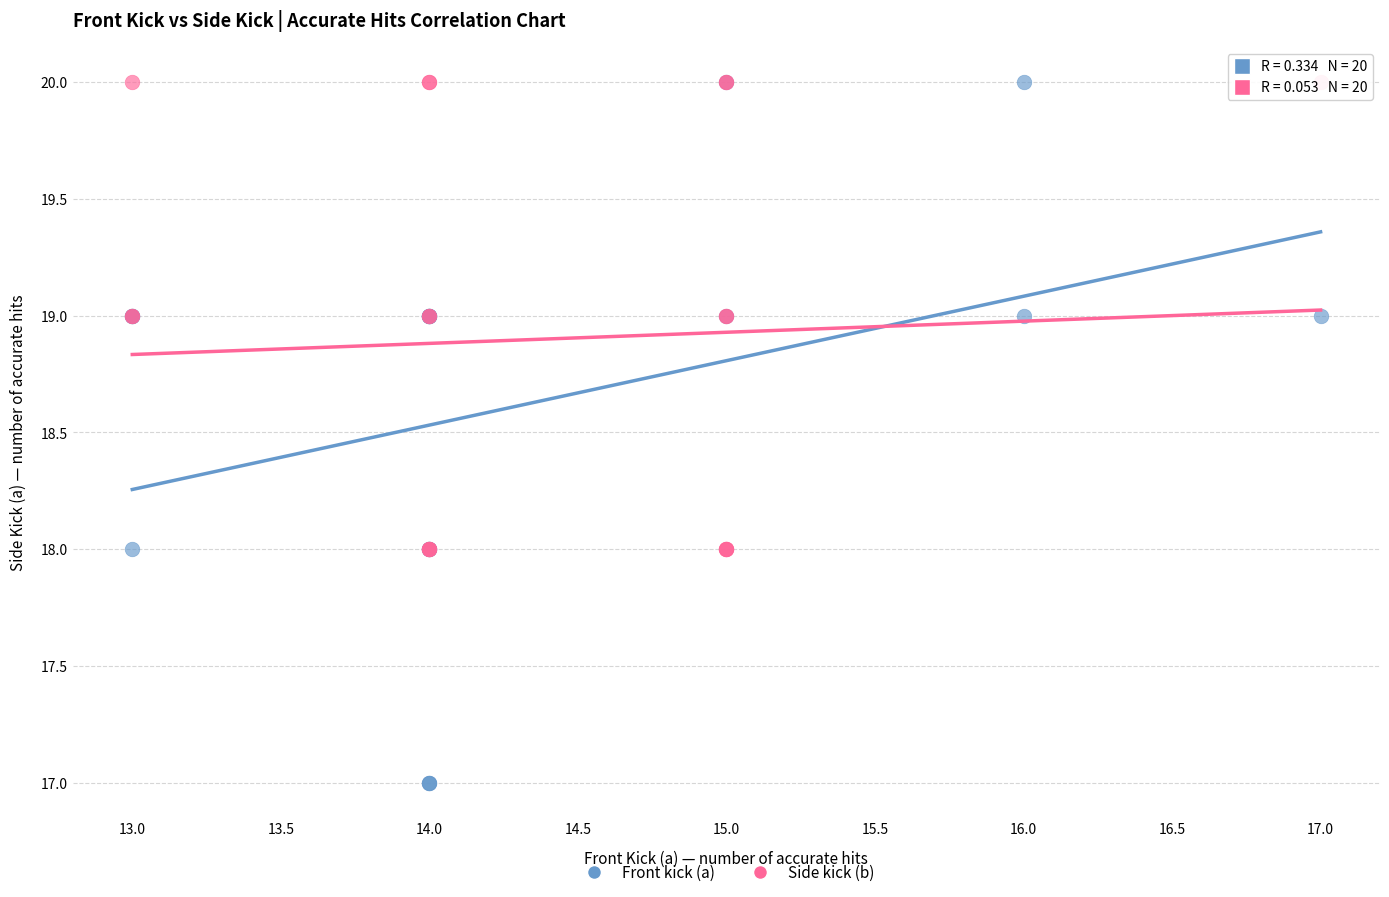

Which series has the largest Y range (max minus min)?

Front kick (a)